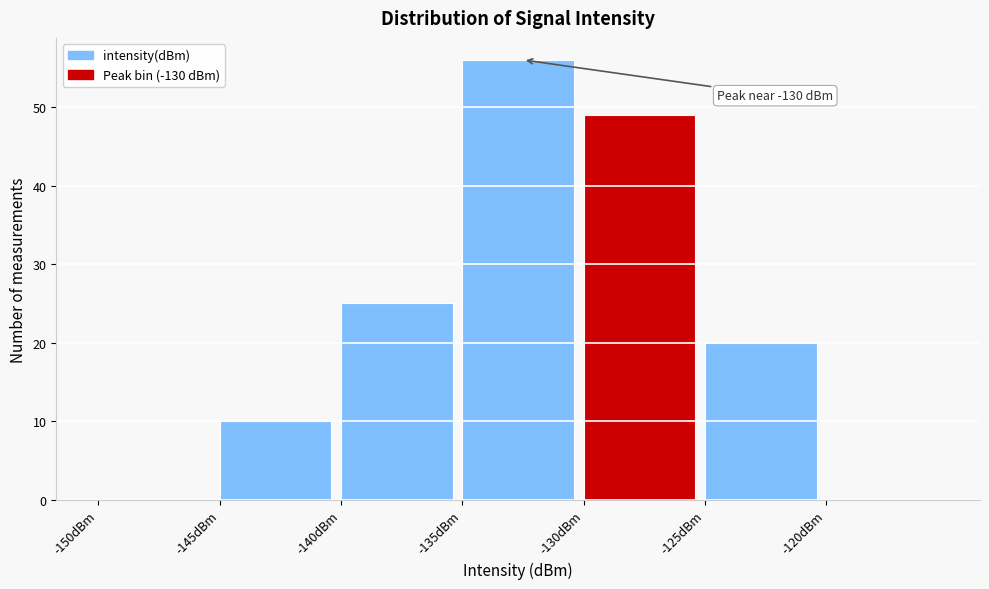

Over which range of the x-axis is the bar tallest?

-135 to -130